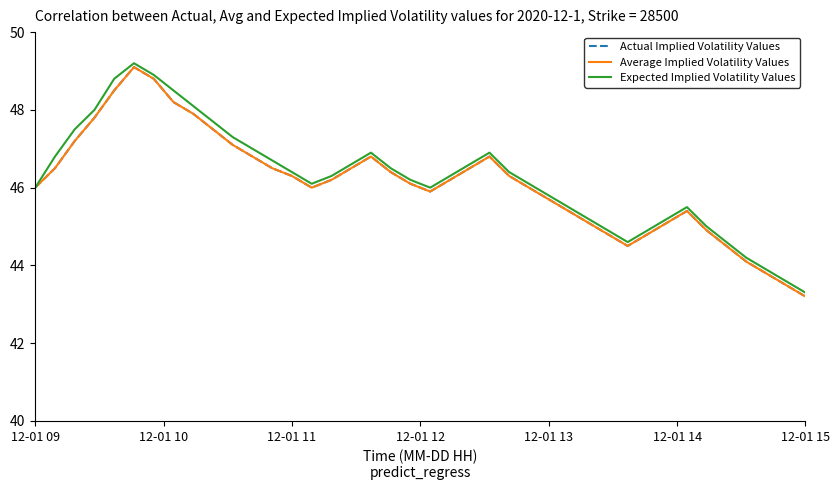

Does the chart display data point markers on the line(s)?

No